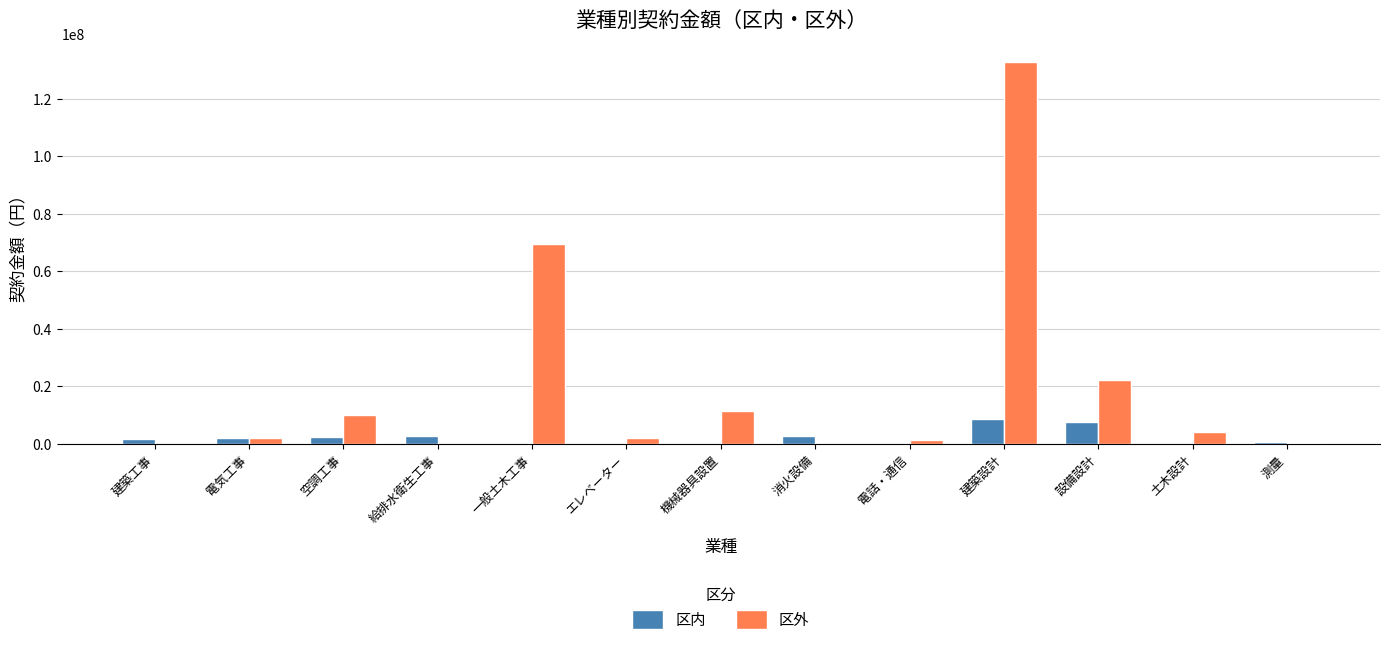

The value of 区外 at 給排水衛生工事 is 0. True or false?

True